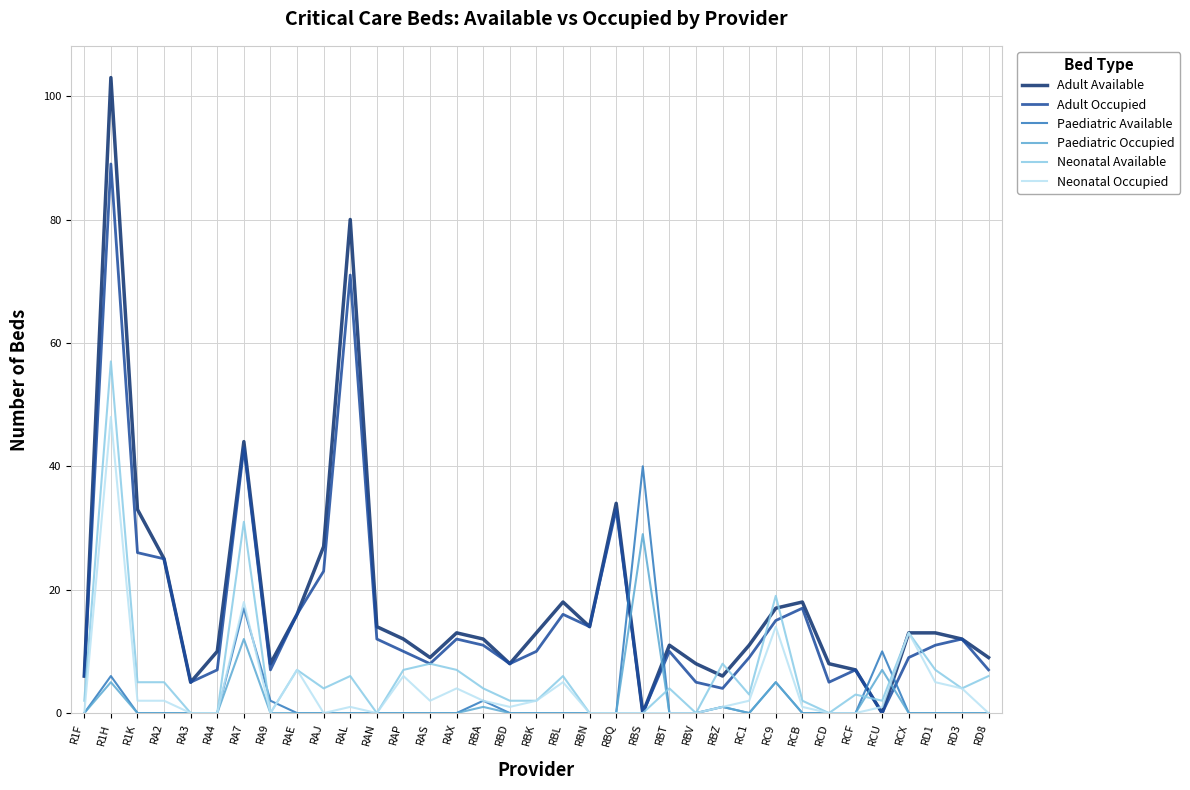

Which series changed the most between RA3 and RBT?

Adult Available